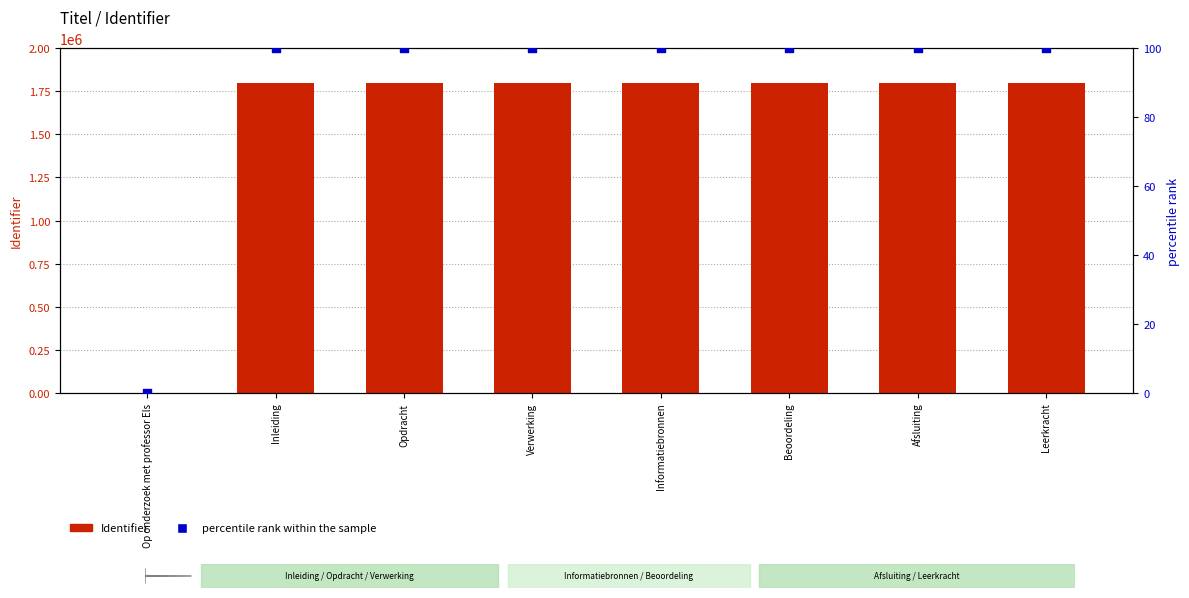

Which series has the largest total across all categories?

Identifier